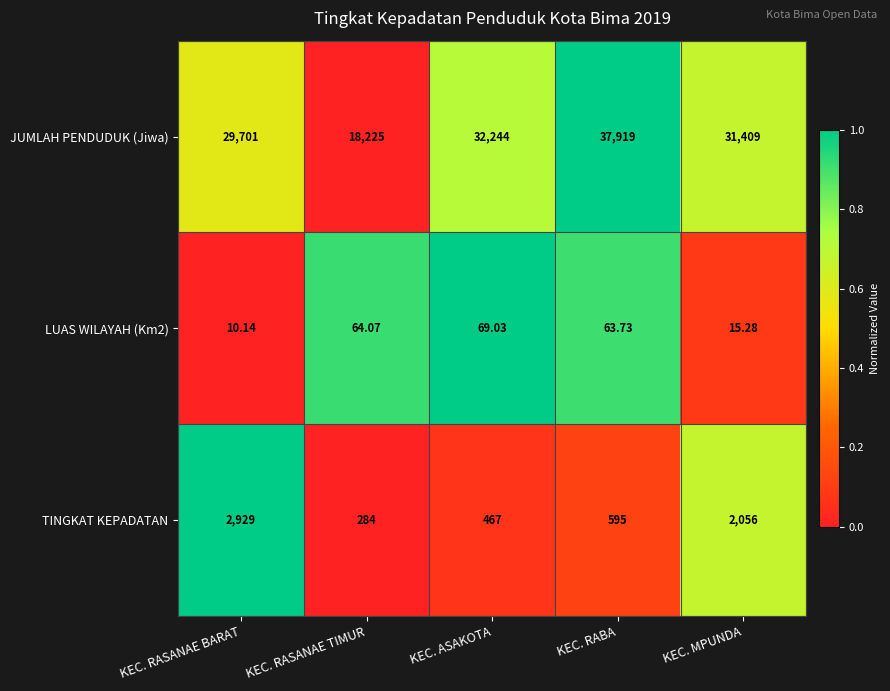

Which label corresponds to the smallest value in the chart?

KEC. RASANAE BARAT